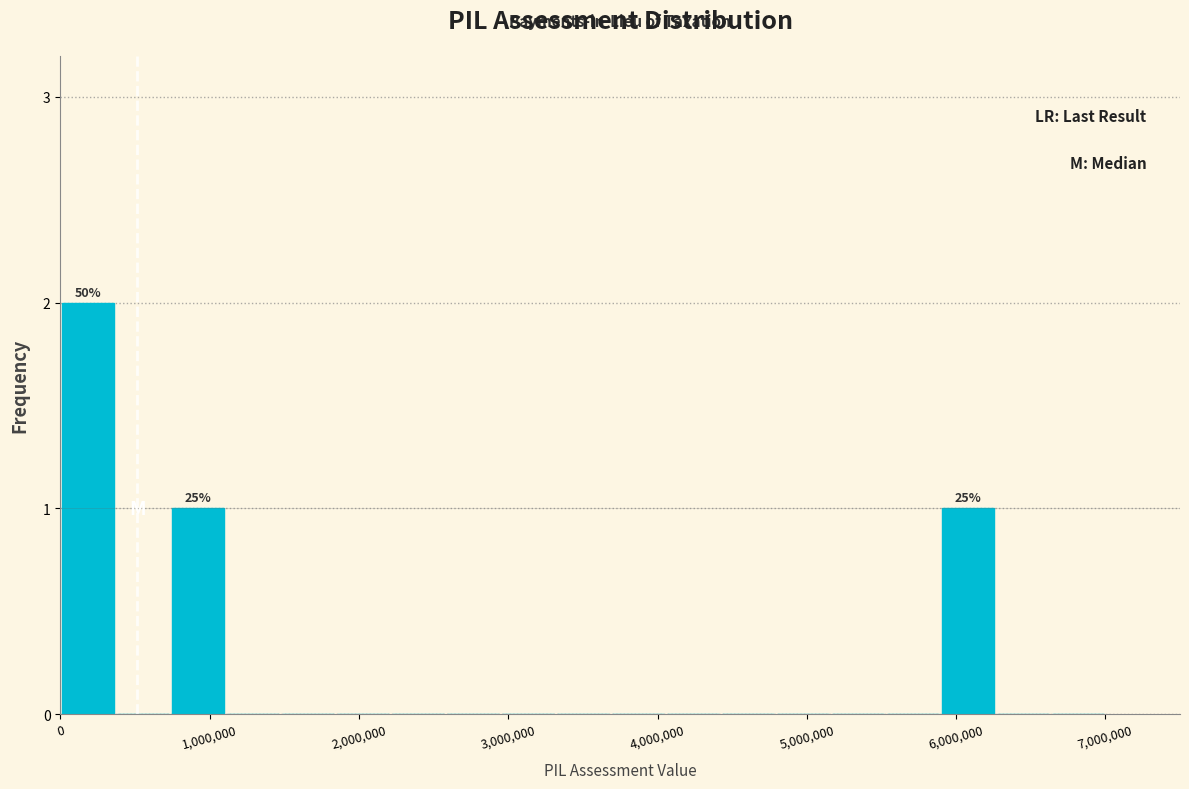

Read against the x-axis, roughly where is the centre of the tallest bar?

200000